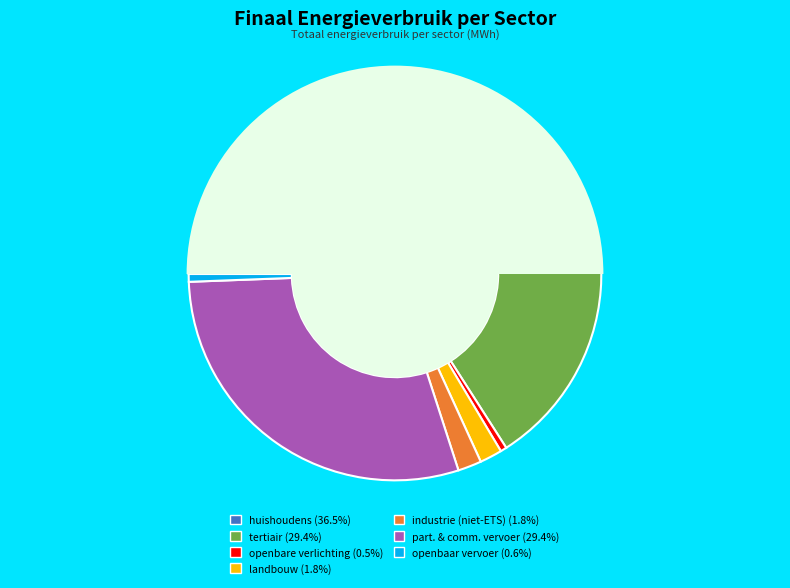

Which has a higher value, industrie (niet-ETS) or particulier en commercieel vervoer?

particulier en commercieel vervoer